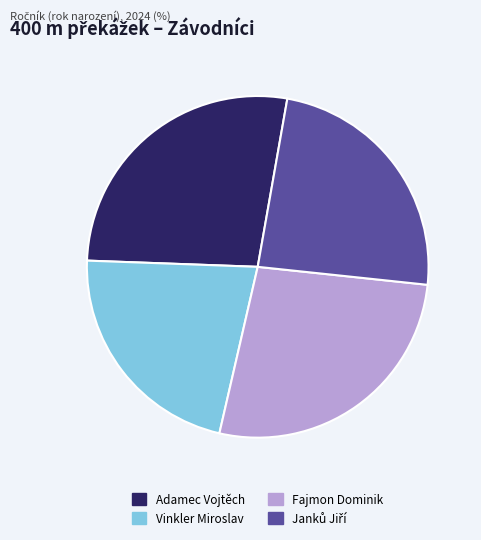

Does Fajmon Dominik account for over 50% of the chart?

No